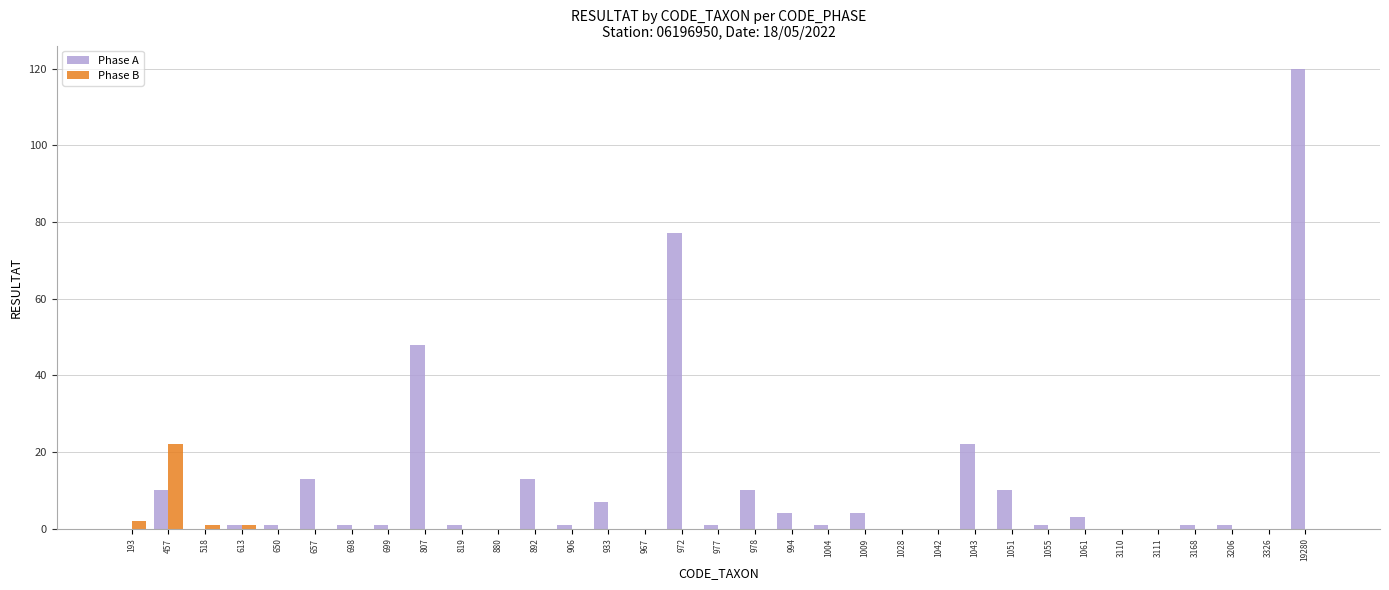

Which series has the largest total across all categories?

Phase A